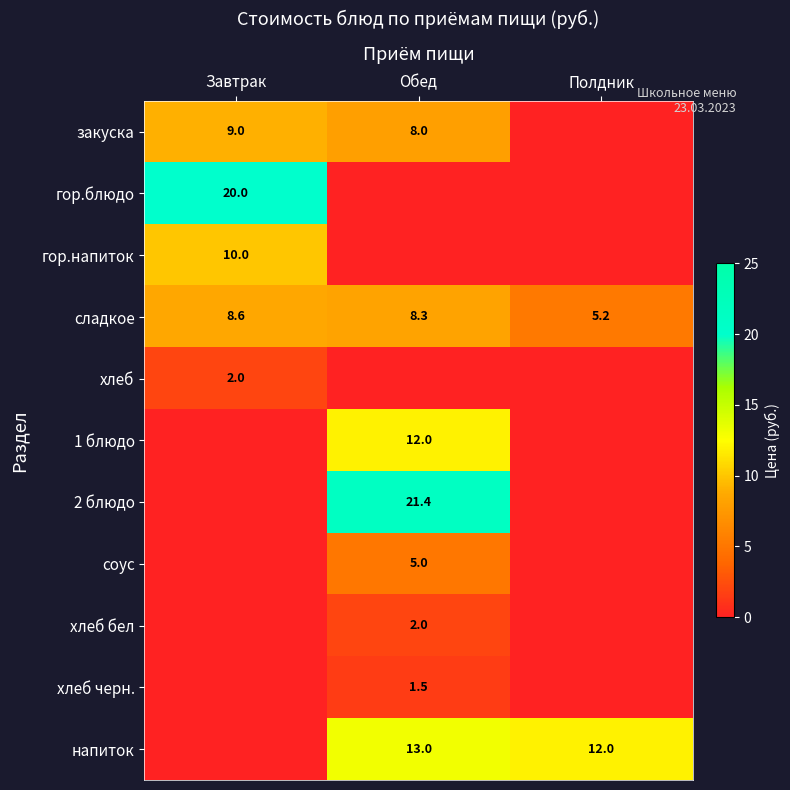

What is the approximate value of сладкое at Завтрак?

8.6